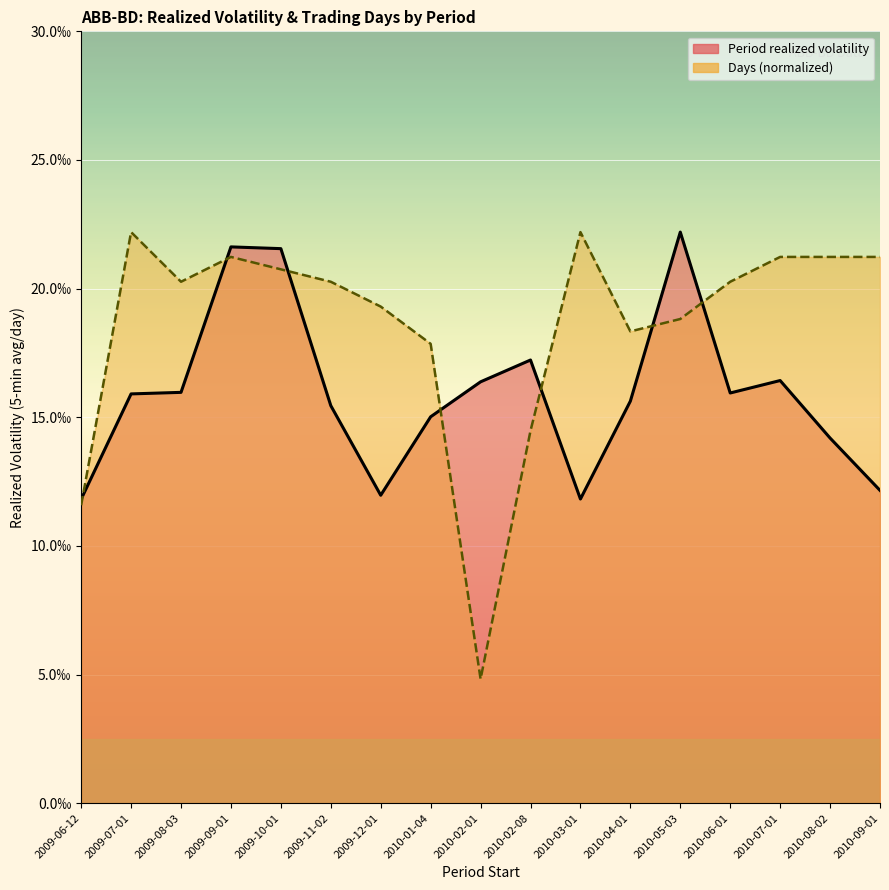

Rank the series by their maximum value, from highest to lowest.

Period realized volatility, Days (scaled)